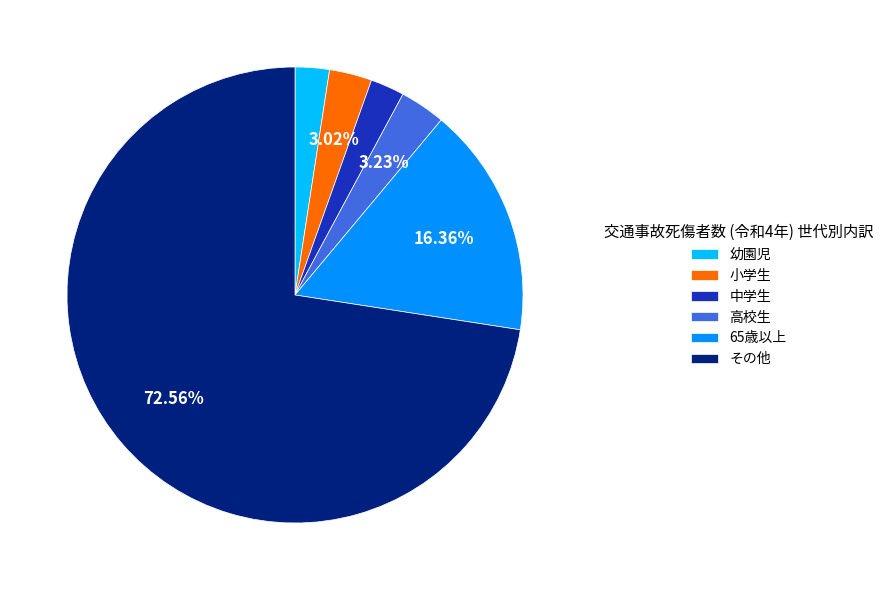

To the nearest percent, what is the average slice percentage?

17%